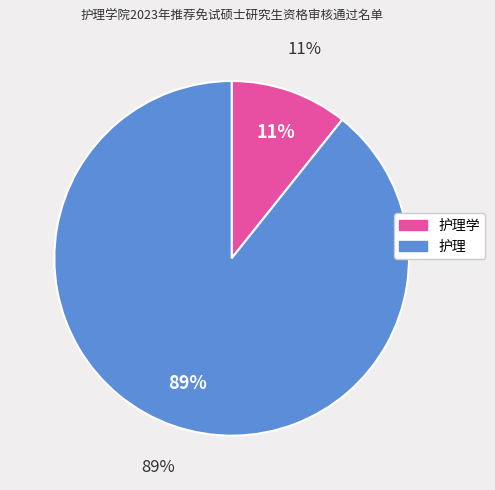

How many segments does this pie chart have?

2